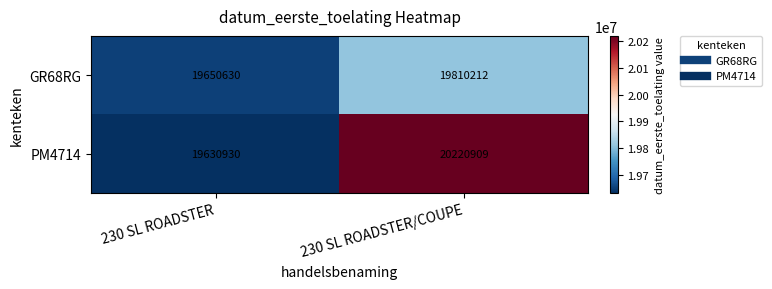

Read the GR68RG value at 230 SL ROADSTER/COUPE, to the nearest 10.

19810210